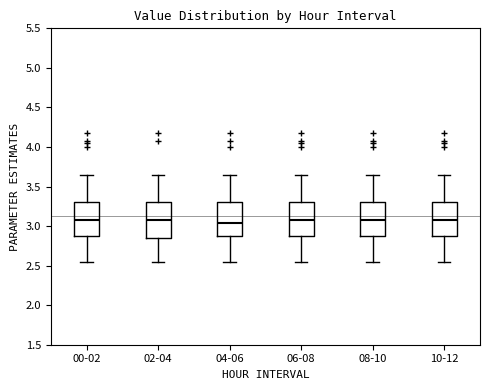

Reading left to right, read every box against the y-axis: the position of its median line, the range the box covers, and the ends of its whiskers. The values are not printed on the chart, so give them approximately, as read against the axis.

00-02: median 3.10, box 2.85 to 3.30, whiskers 2.55 to 3.65
02-04: median 3.10, box 2.85 to 3.30, whiskers 2.55 to 3.65
04-06: median 3.05, box 2.85 to 3.30, whiskers 2.55 to 3.65
06-08: median 3.10, box 2.85 to 3.30, whiskers 2.55 to 3.65
08-10: median 3.10, box 2.85 to 3.30, whiskers 2.55 to 3.65
10-12: median 3.10, box 2.85 to 3.30, whiskers 2.55 to 3.65